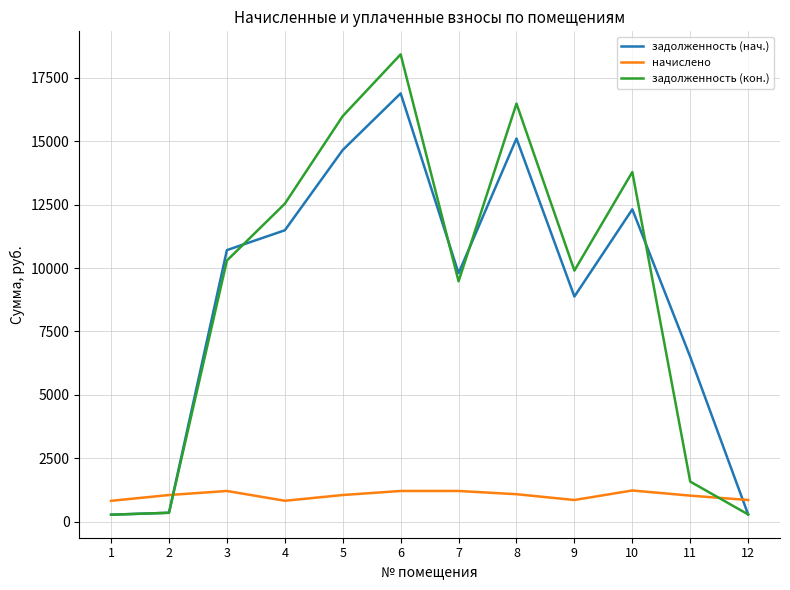

After their last crossing, which series has the higher values: задолженность (кон.) or начислено?

начислено